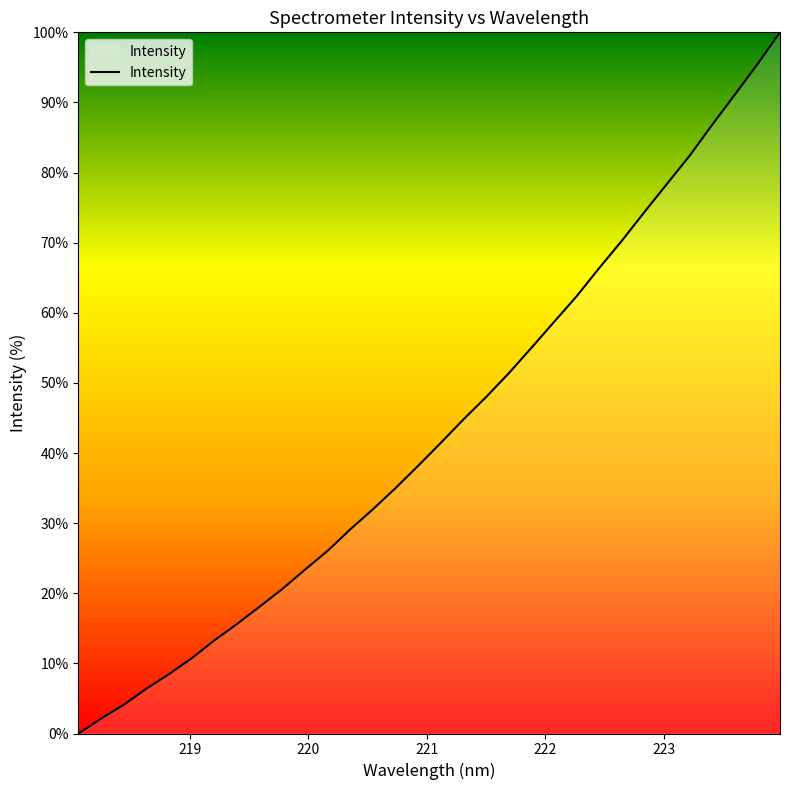

Reading left to right, transcribe all the data shown in this chart.

0.0	2.1	4.1	6.4	8.5	10.7	13.3	15.6	18.1	20.6	23.4	26.0	29.1	32.0	35.0	38.2	41.4	44.8	48.0	51.4	55.0	58.7	62.3	66.4	70.3	74.4	78.4	82.4	86.8	91.1	95.4	100.0